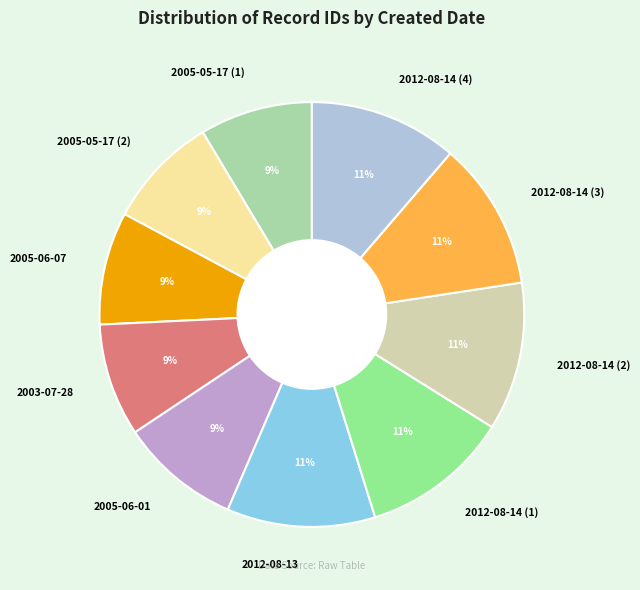

True or false: 2012-08-14 (1) accounts for 20% of the total.

False